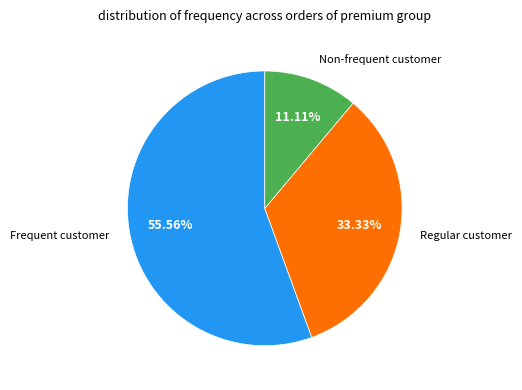

Is there any slice that represents more than half of the pie?

Yes